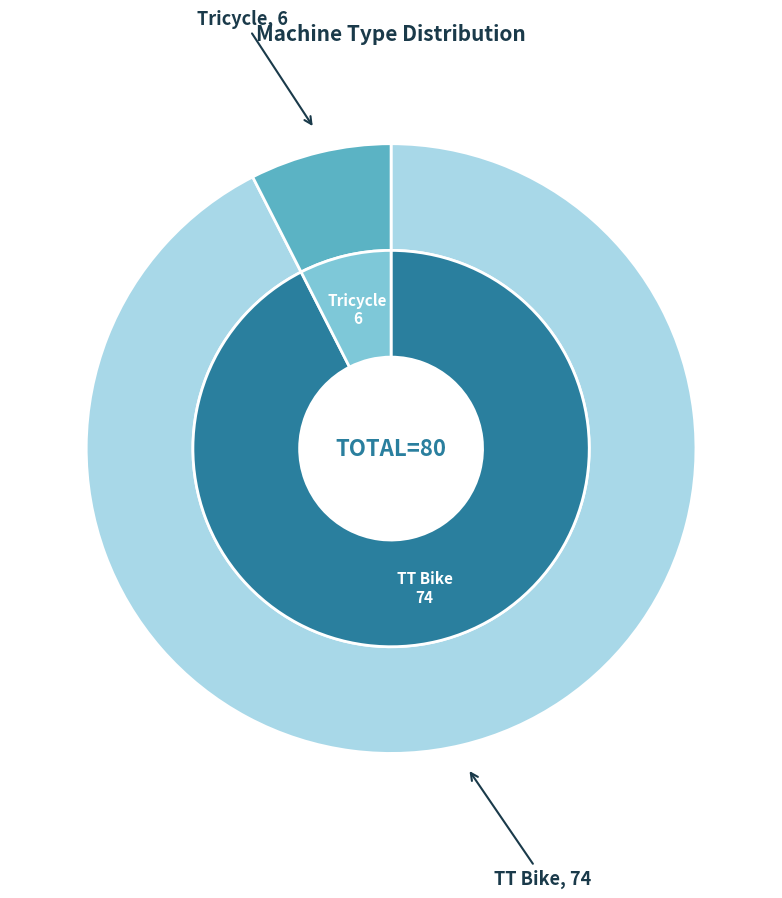

Between Tricycle and TT Bike, which is larger?

TT Bike